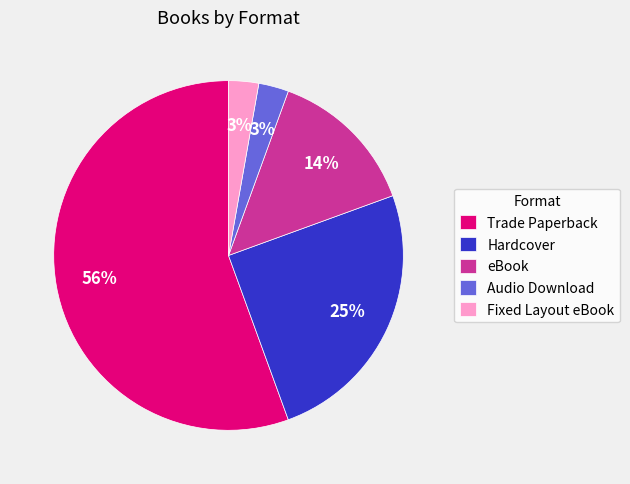

Does eBook account for over 50% of the chart?

No